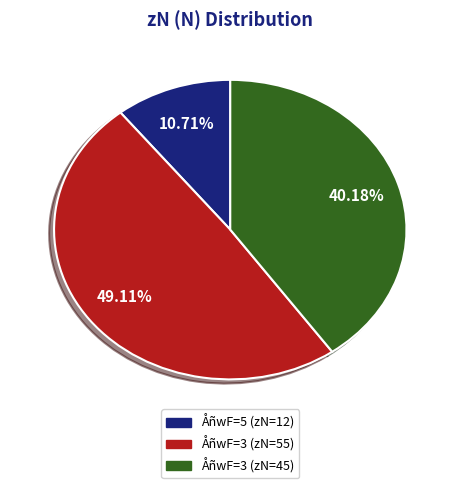

Is there a majority slice in this chart?

No